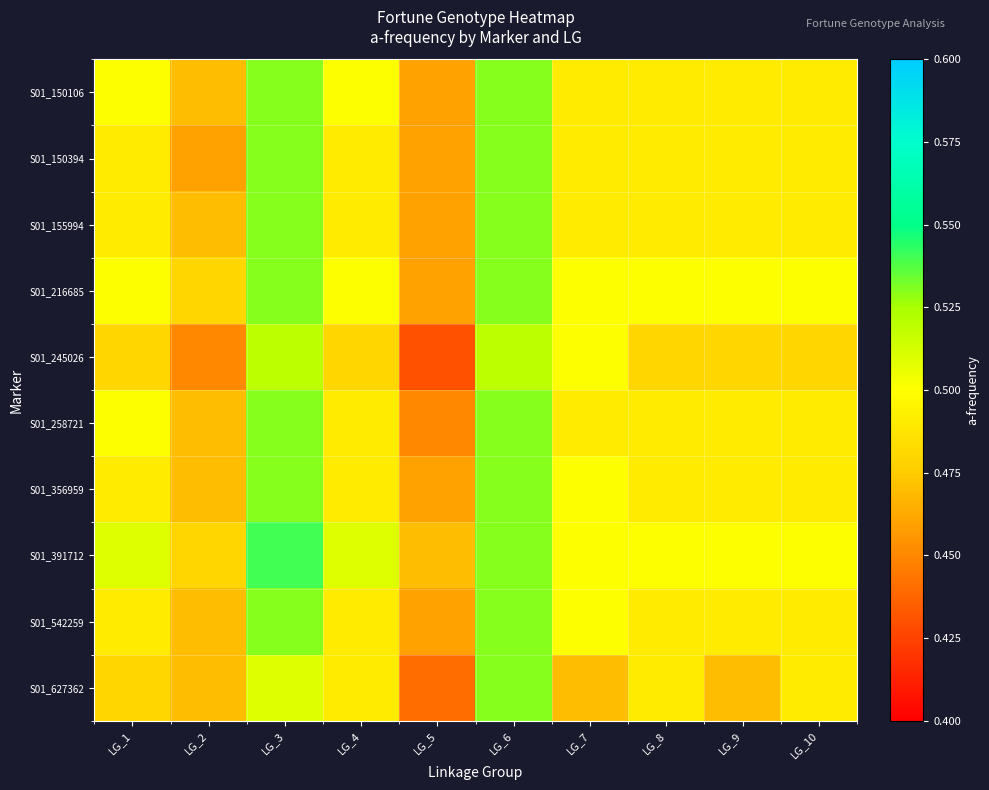

Between LG_10 and LG_3, which is larger?

LG_3